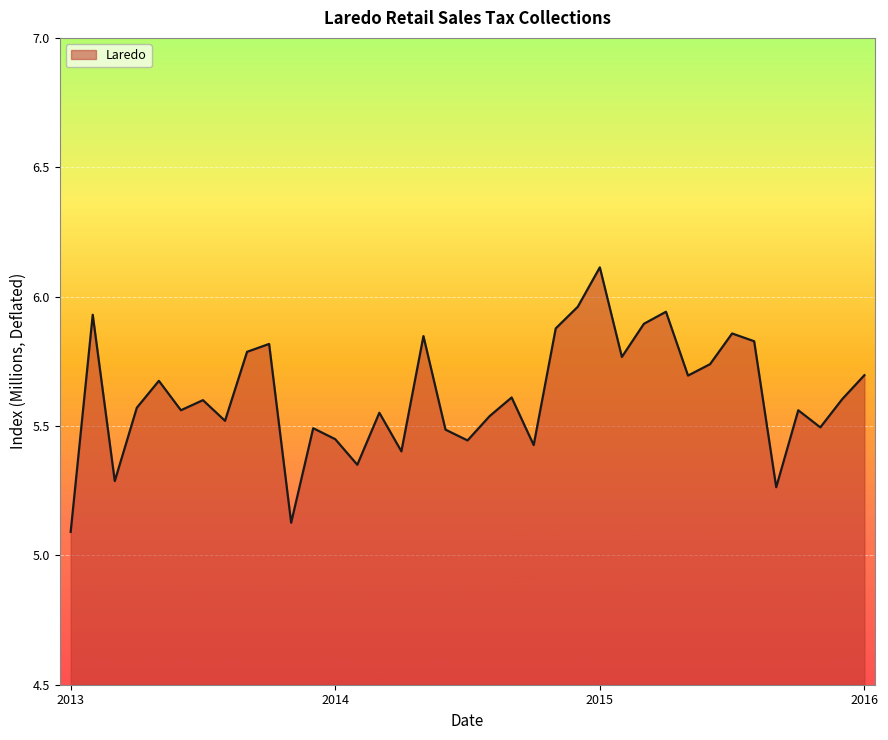

What is the greatest value displayed?

6.1